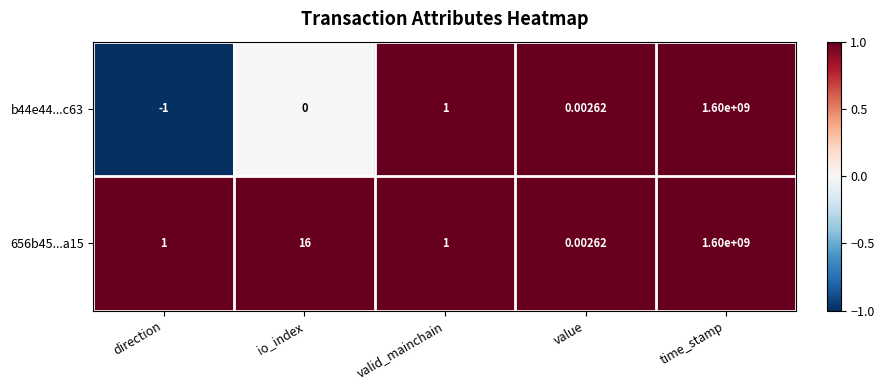

What is the total value across all series at time_stamp?

3200000000.0